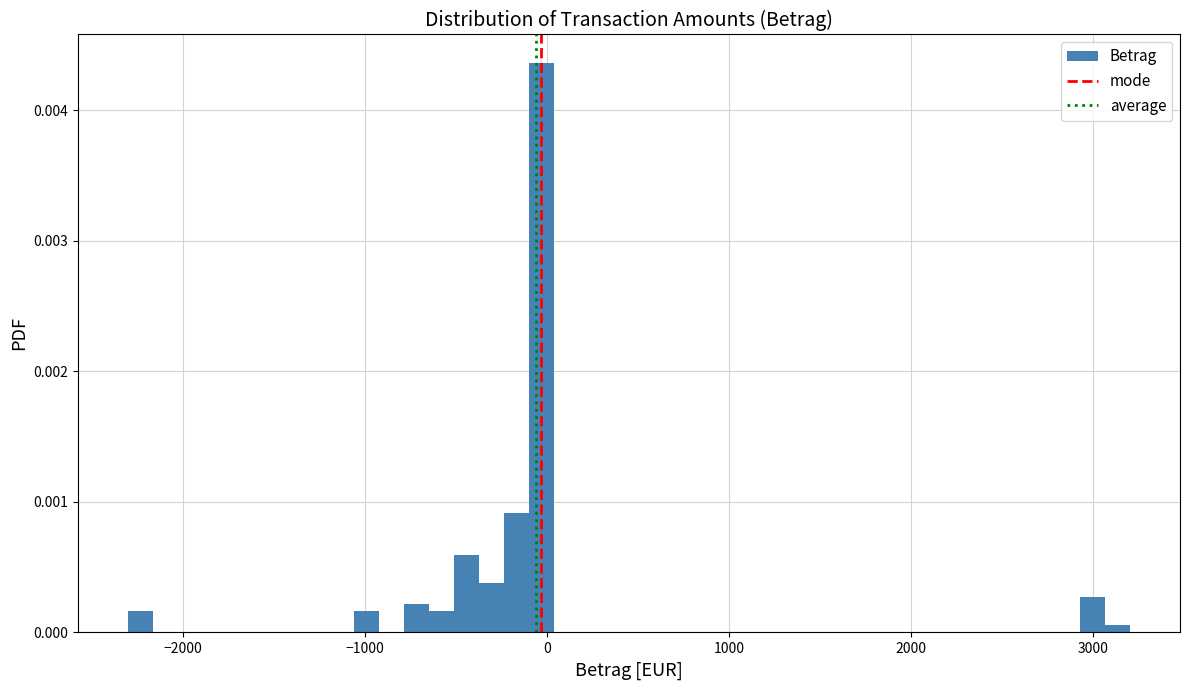

Around what value on the x-axis is the tallest bar? Give the approximate position of its centre, as read against the axis.

0